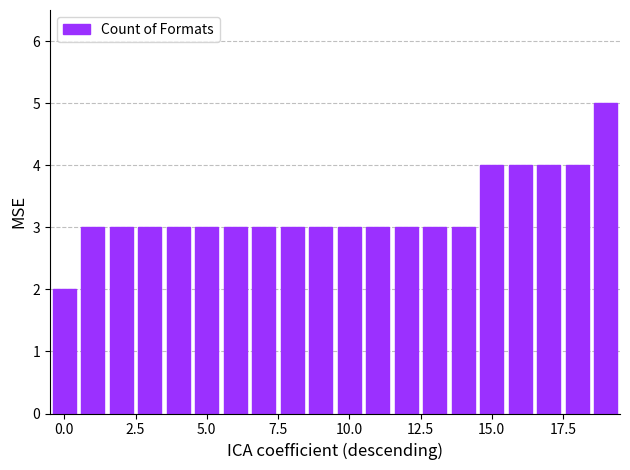

What is the value of the 7th bar from the left?

3